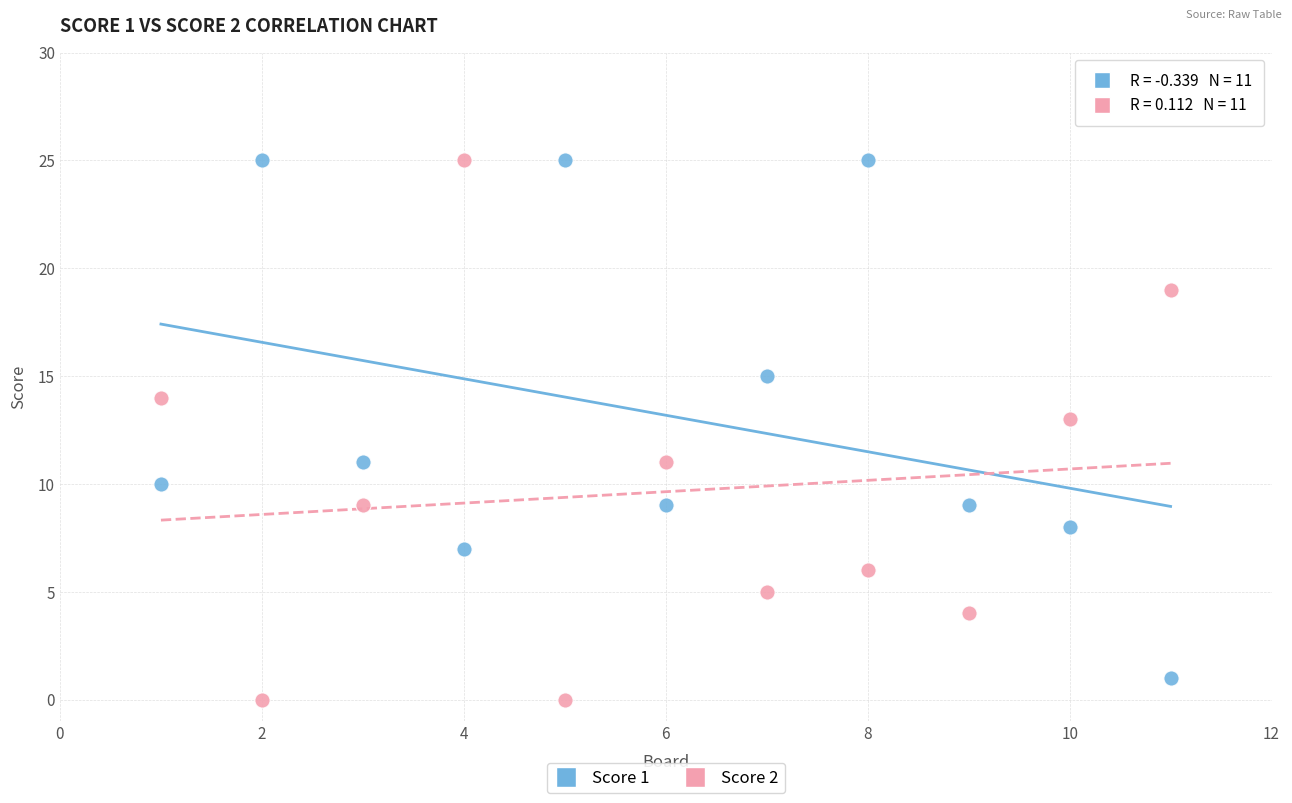

What are all the series names shown in the legend?

Score 1, Score 2